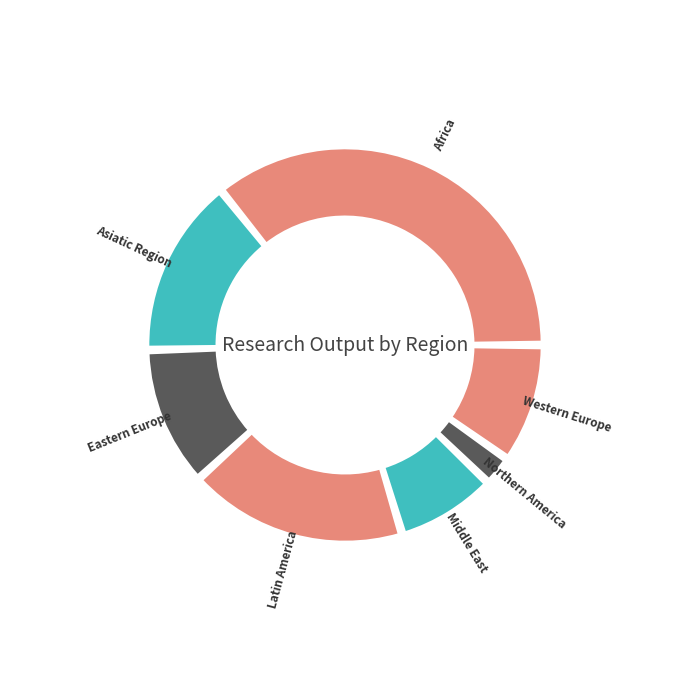

How many segments does this pie chart have?

7